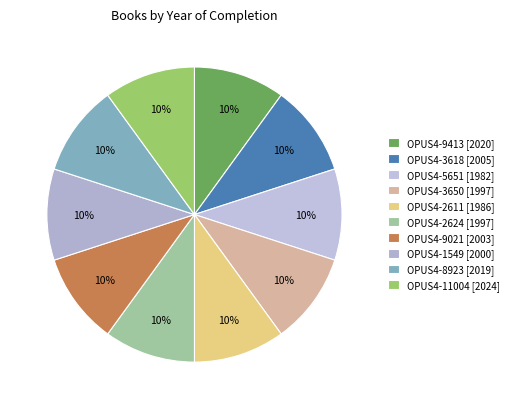

How many slices are in this pie chart?

10